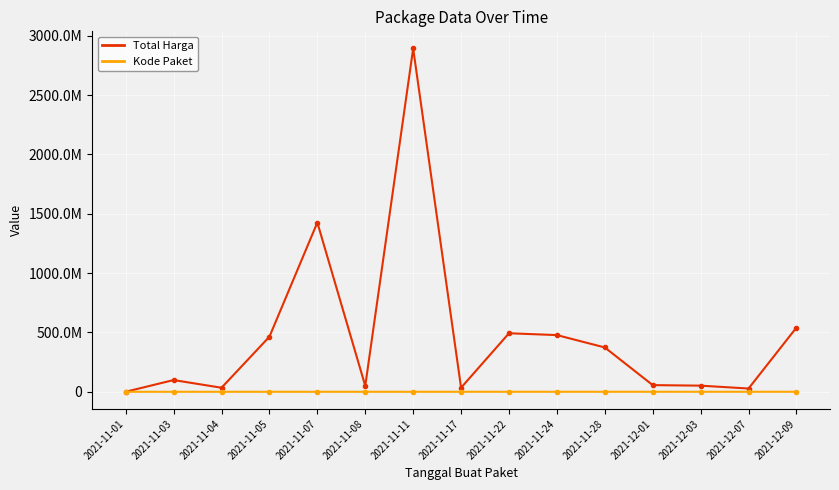

At which category is the sum across all series the highest?

2021-11-11